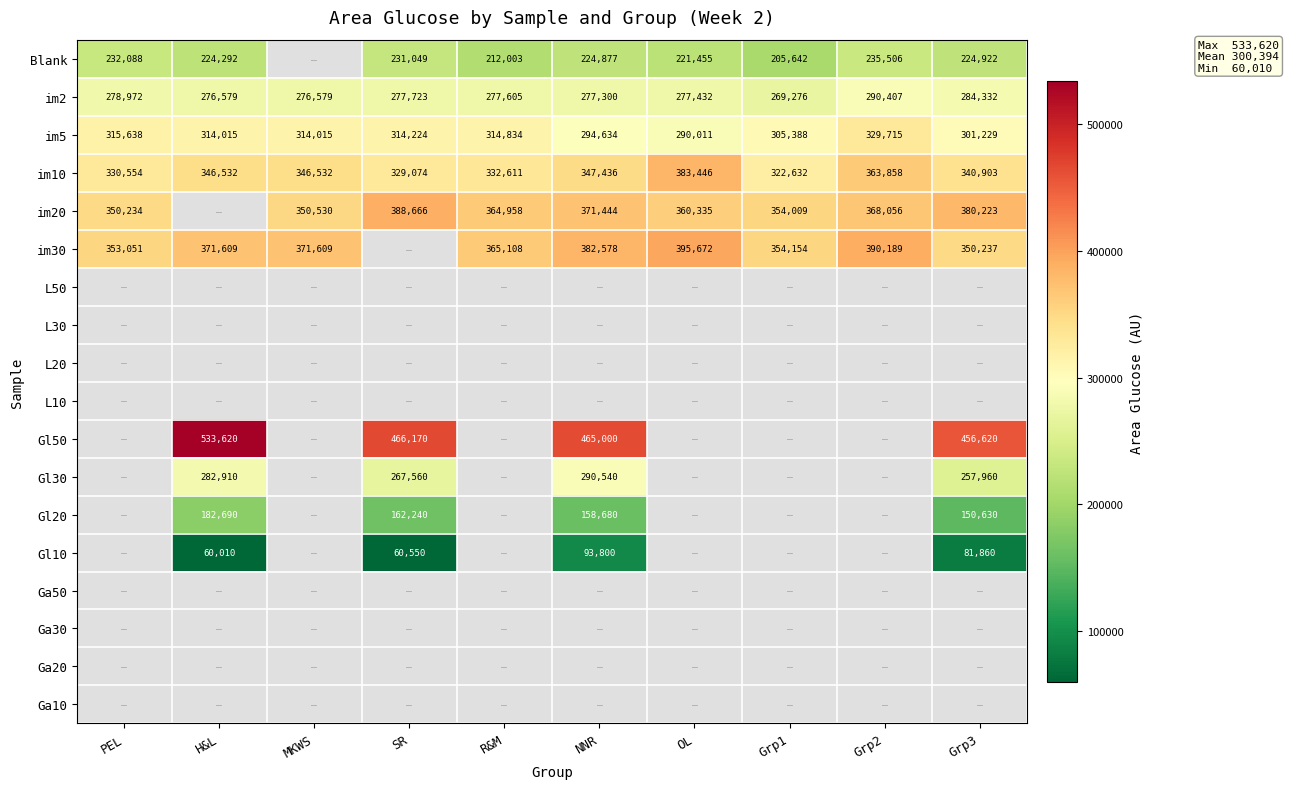

The value of Gl50 at H&L is 723873. True or false?

False